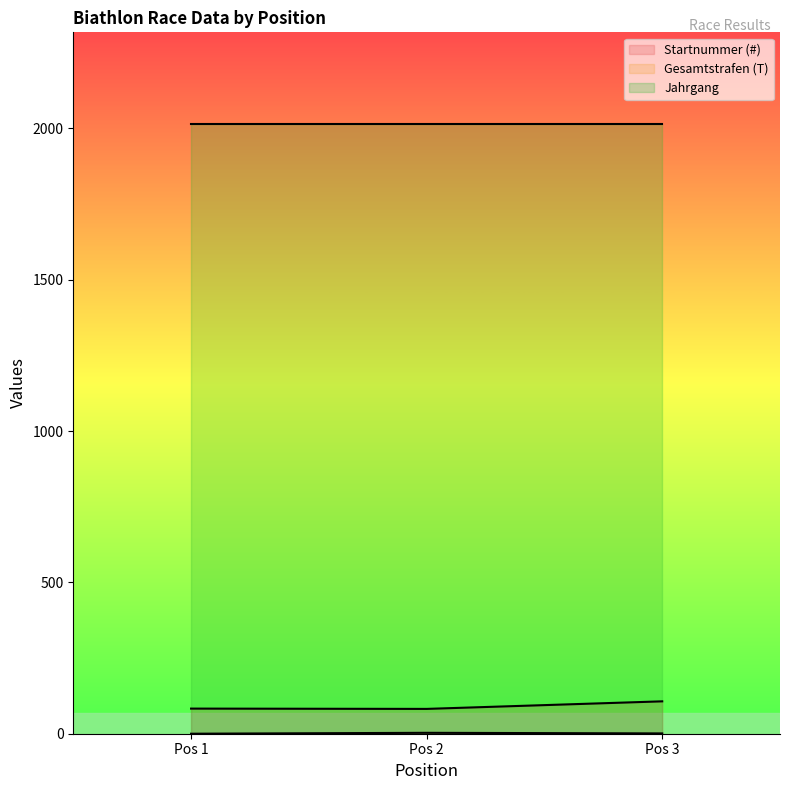

What is the maximum value shown in the chart?

2015